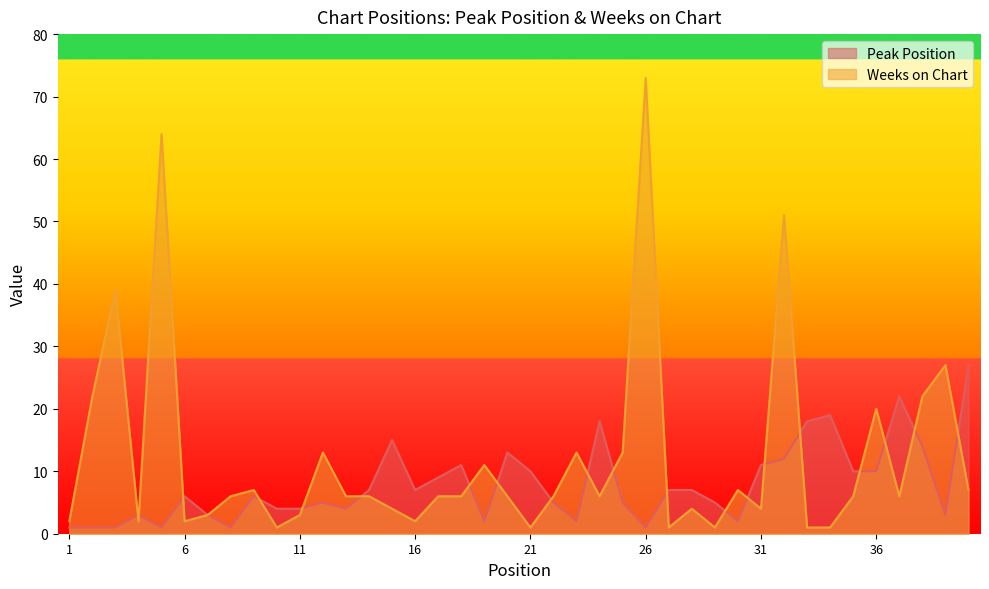

Where is Weeks on Chart nearest to the value 37?

3